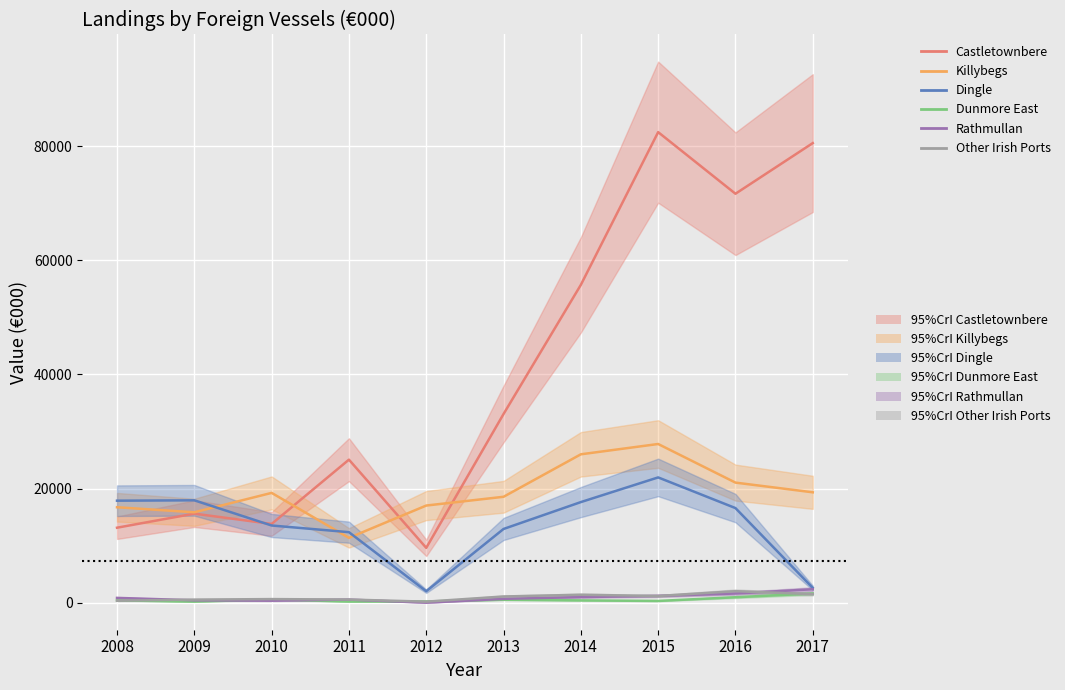

What is the maximum value shown in the chart?

82475